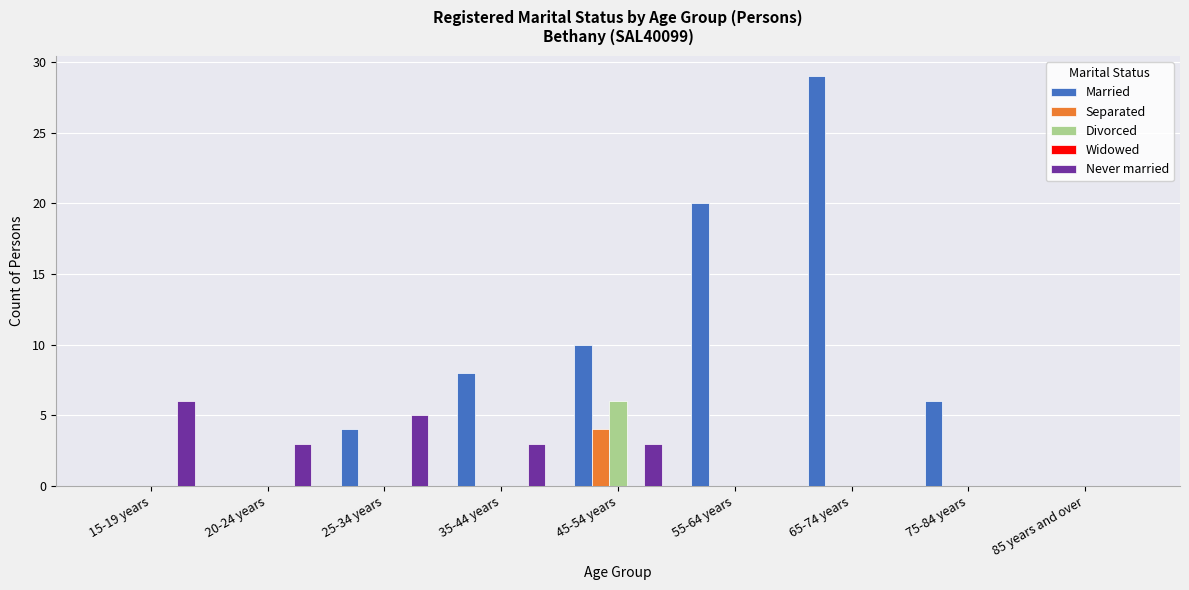

What is the sum of all Separated values?

4